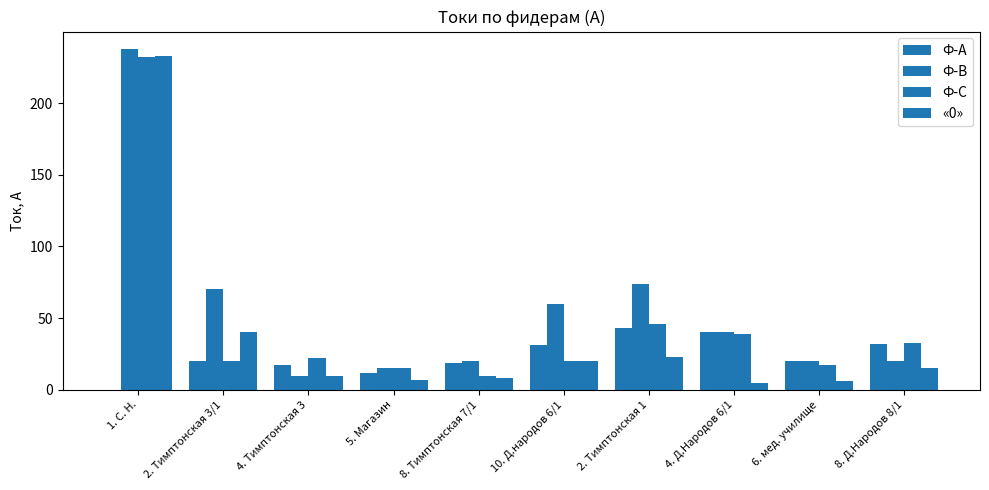

What is the greatest value displayed?

238